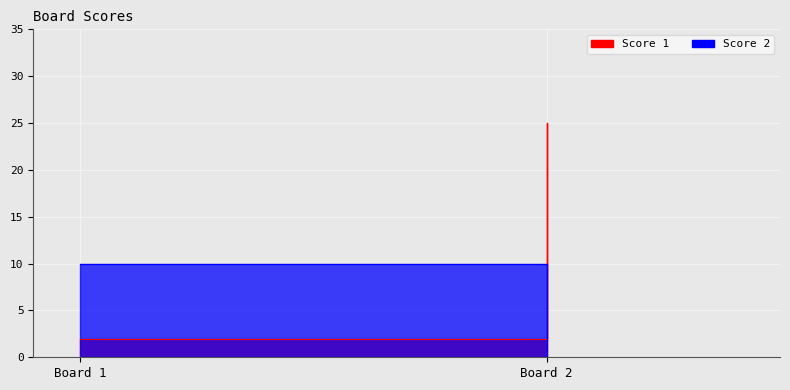

List the series in order of their peak value, lowest first.

Score 2, Score 1